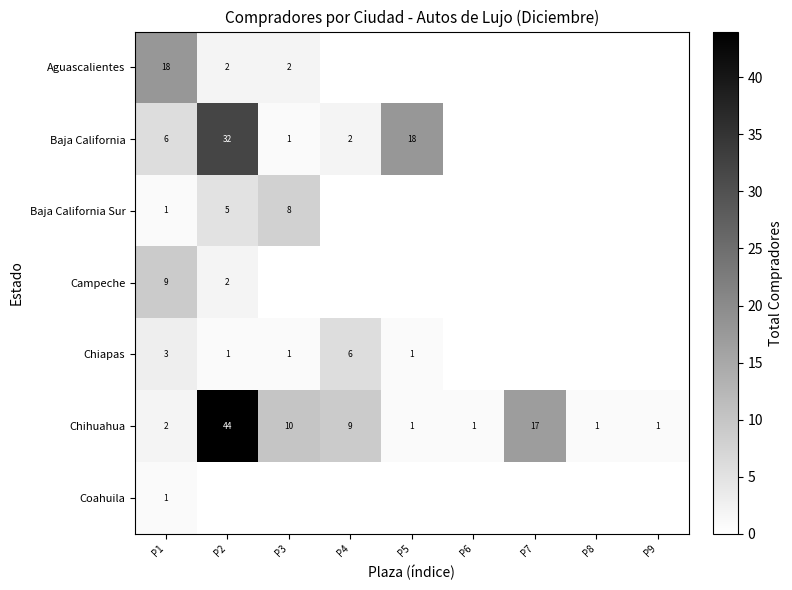

Which label corresponds to the smallest value in the chart?

P3